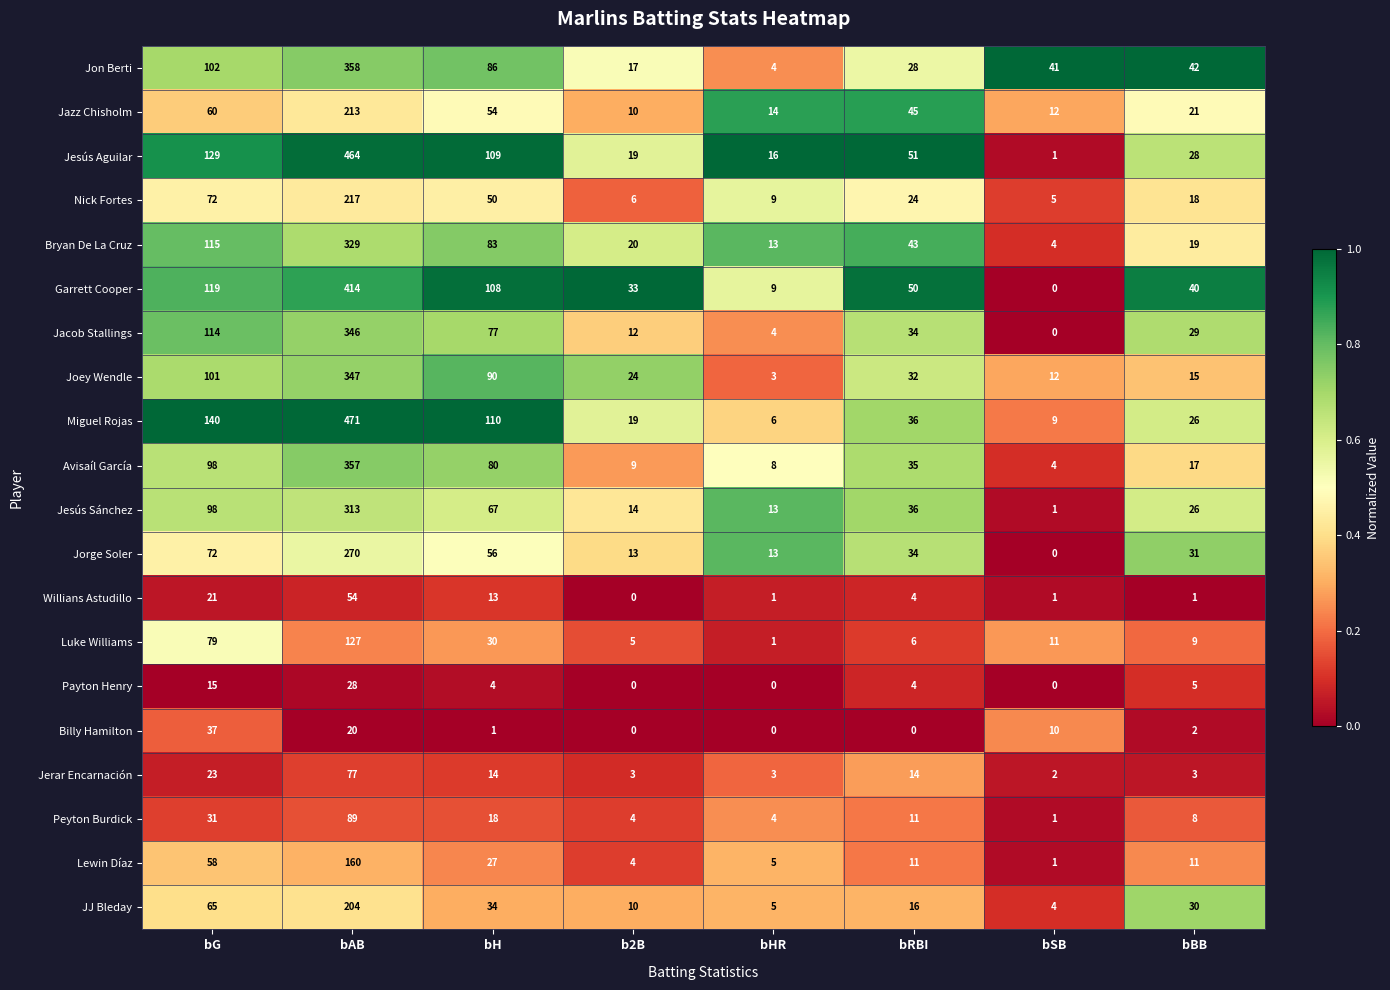

What is the difference between the maximum and minimum values in the Jon Berti series?

354